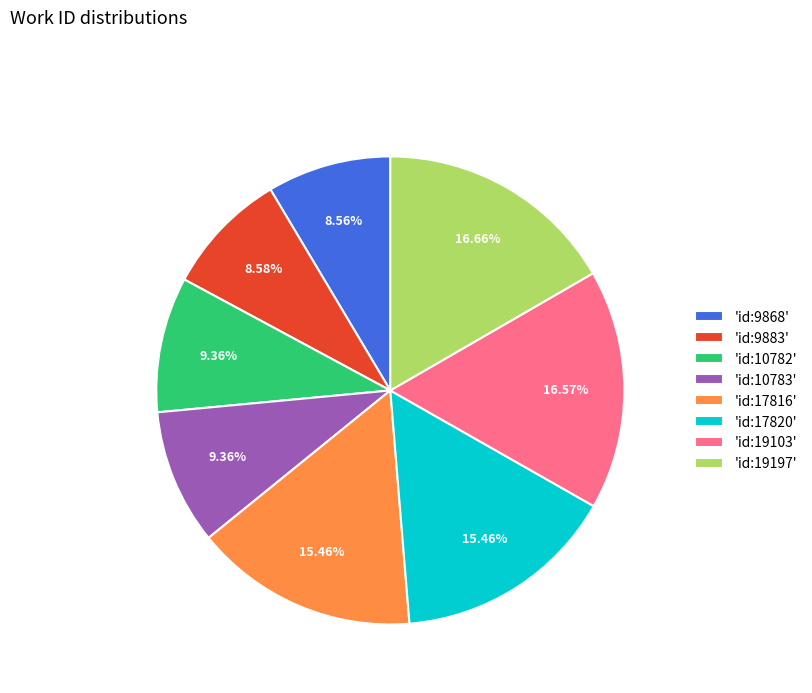

Count the number of slices in the pie.

8